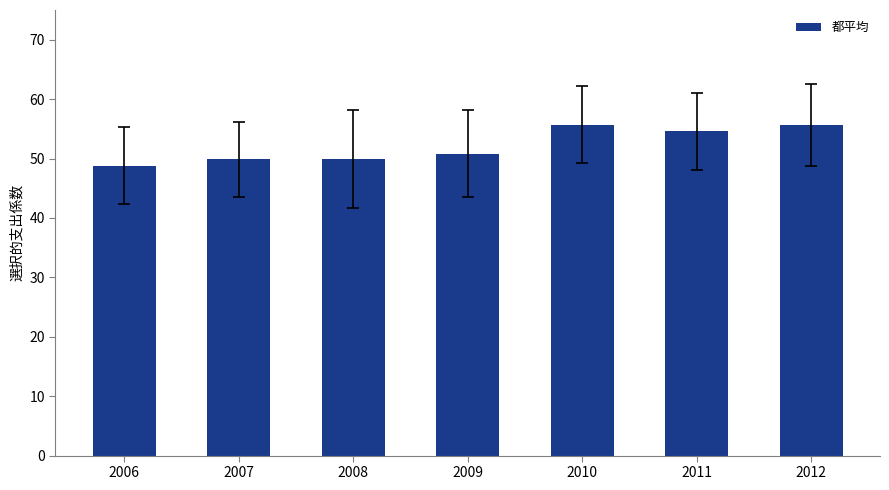

What is the maximum value shown in the chart?

55.7